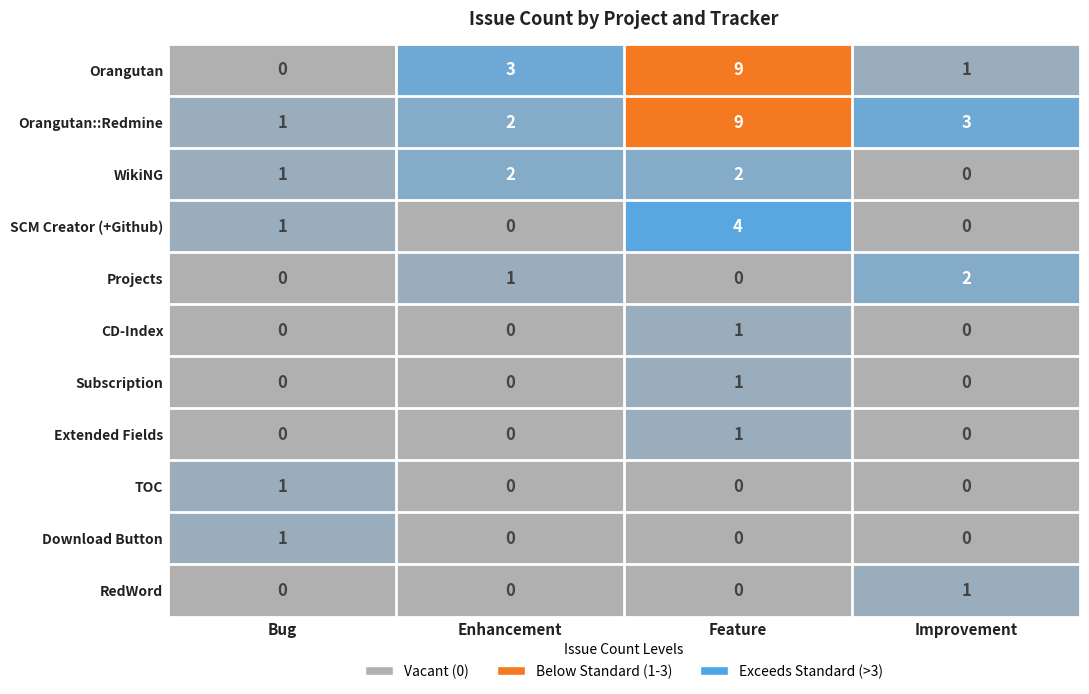

What is the maximum value shown in the chart?

9